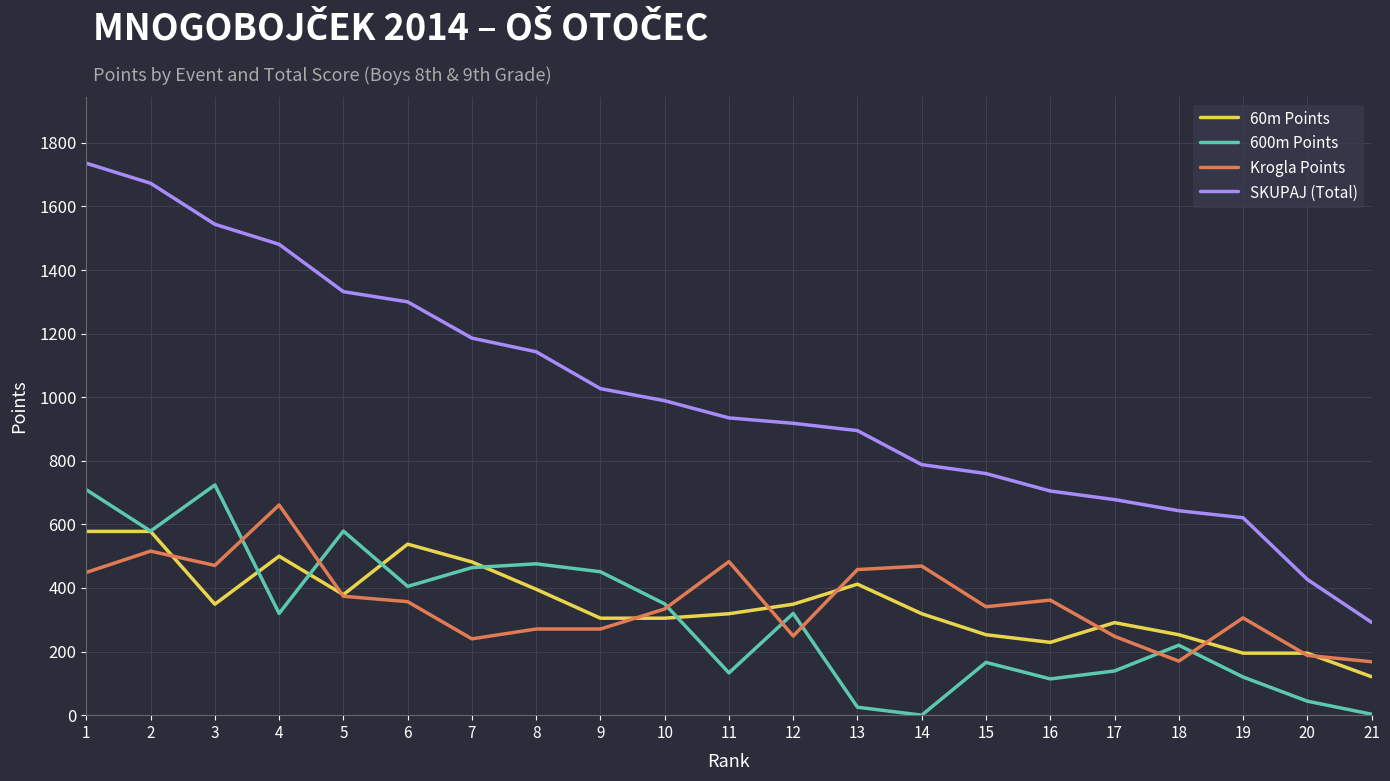

Read the 60m Points value at 20, to the nearest 50.

200